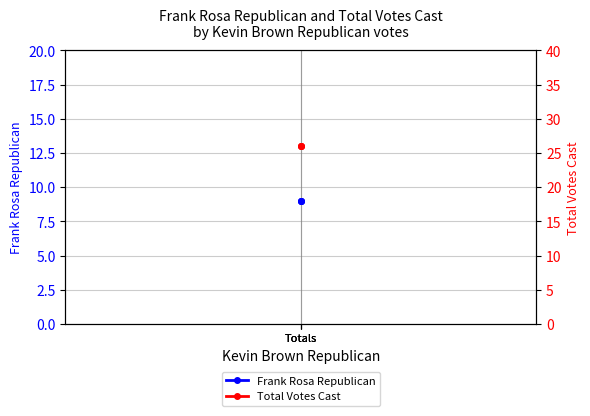

What are all the series names shown in the legend?

Frank Rosa Republican, Total Votes Cast